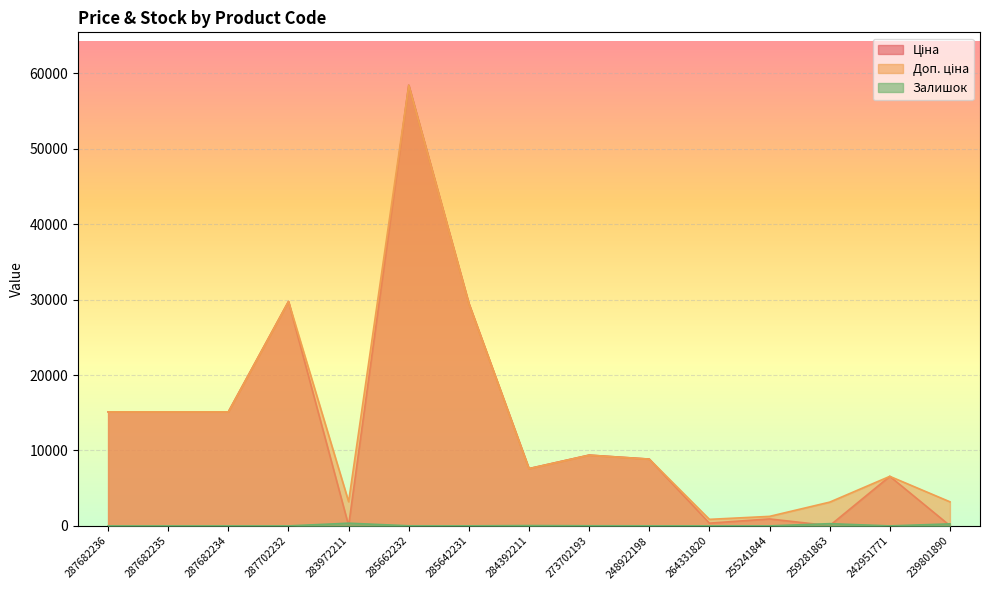

At which category does Ціна reach its first local peak?

287702232